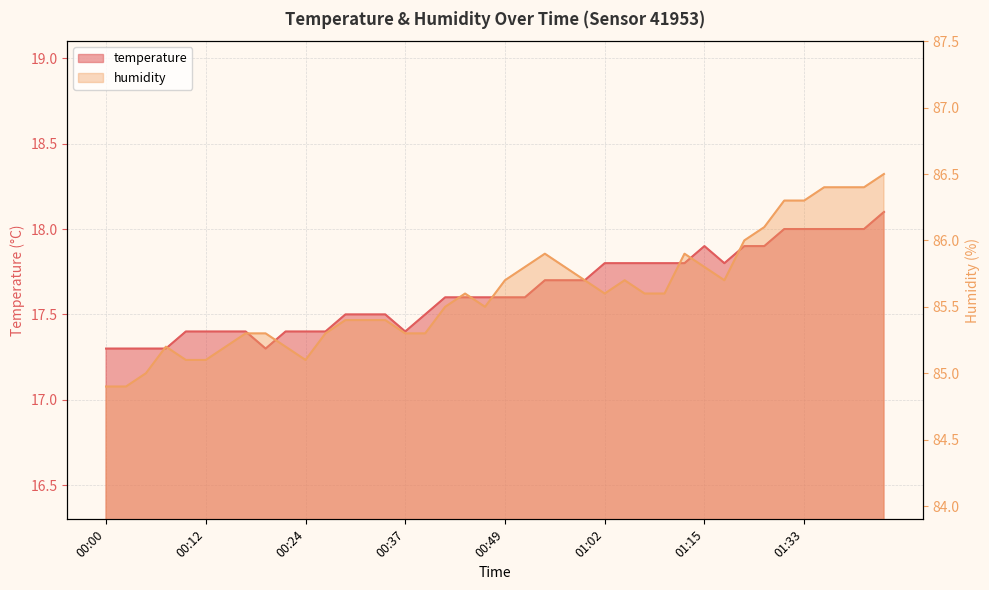

What is the lowest value of the humidity series?

84.9